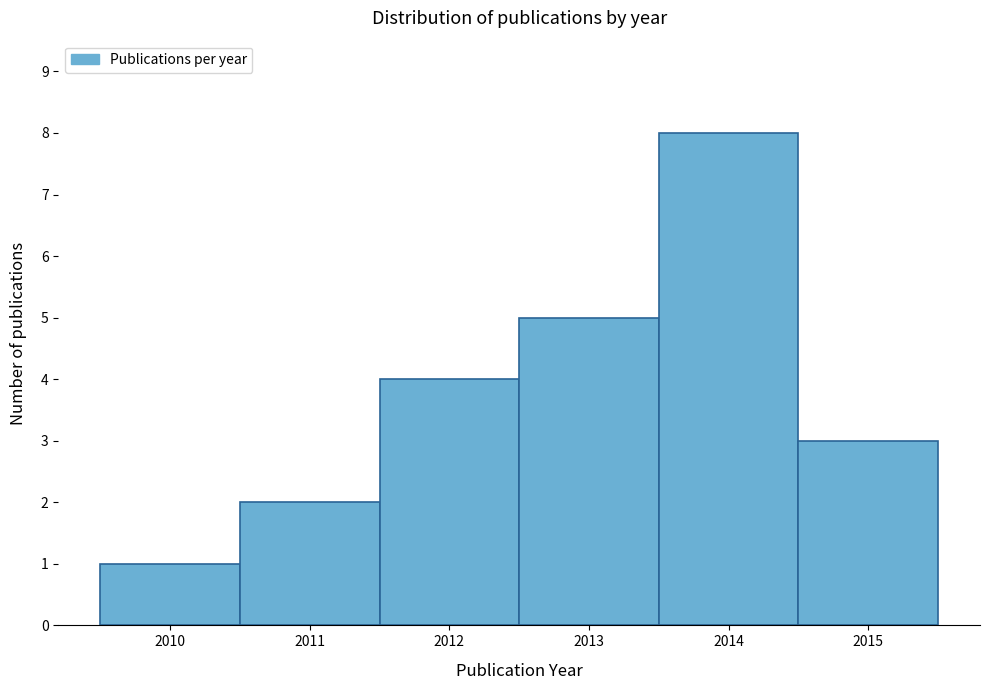

Reading left to right, transcribe this chart: for each bar, give the range it covers on the x-axis and its height. The values are not printed on the chart, so give them approximately, as read against the axis.

2009.5 to 2010.5: 1
2010.5 to 2011.5: 2
2011.5 to 2012.5: 4
2012.5 to 2013.5: 5
2013.5 to 2014.5: 8
2014.5 to 2015.5: 3